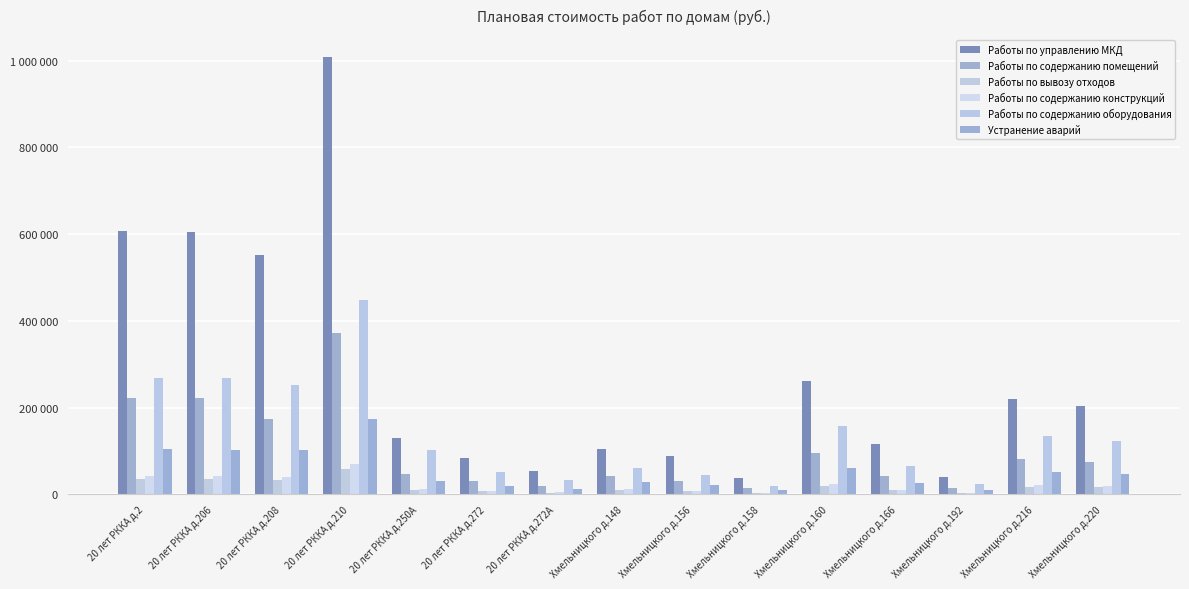

The Работы по содержанию помещений series shows 30832.4 at 20 лет РККА д.272. True or false?

True